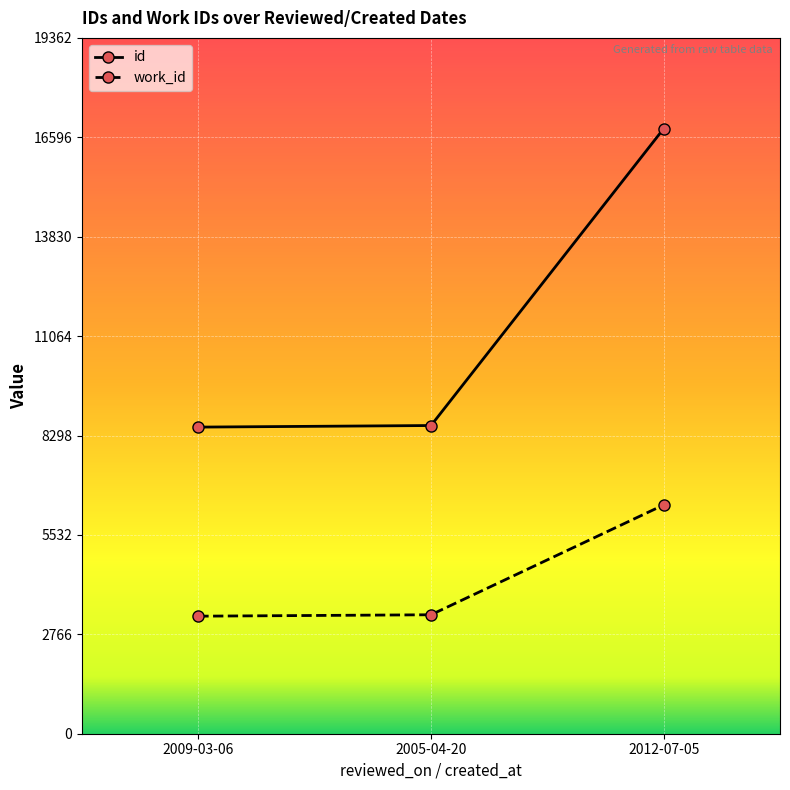

What is the maximum value shown in the chart?

16837